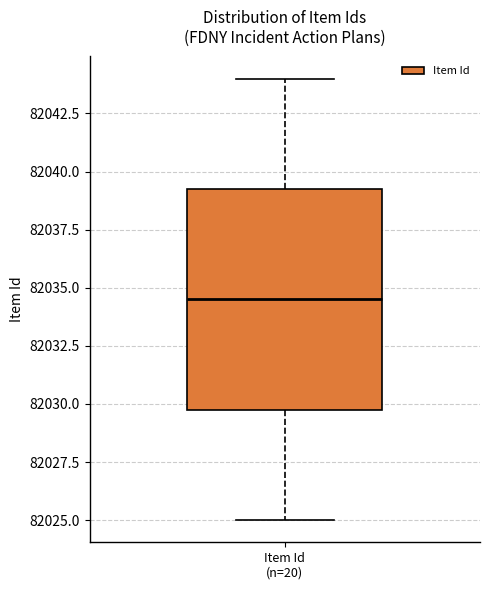

Read this box plot against the y-axis: the position of the median line, the range covered by the box, and the ends of both whiskers. The values are not printed on the chart, so give them approximately, as read against the axis.

median 82034.5, box 82030.0 to 82039.5, whiskers 82025.0 to 82044.0